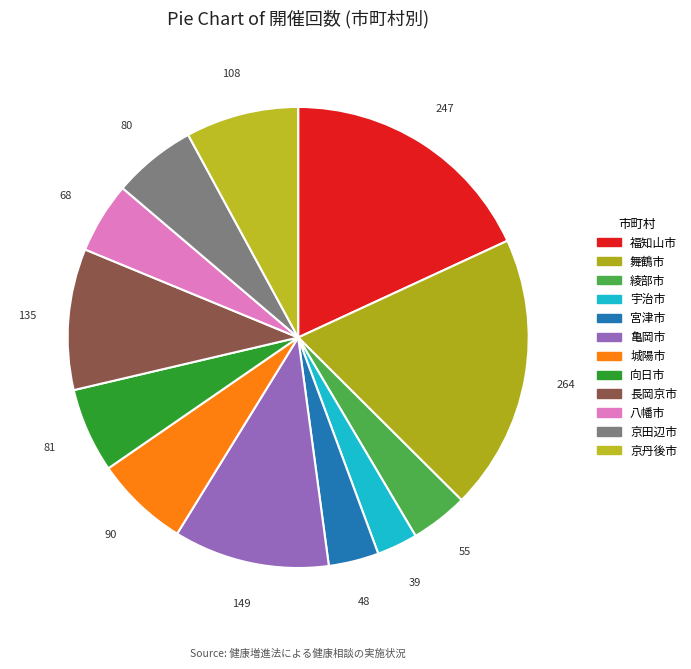

To the nearest percent, what is the difference between the 京丹後市 and 綾部市 slice percentages?

4%